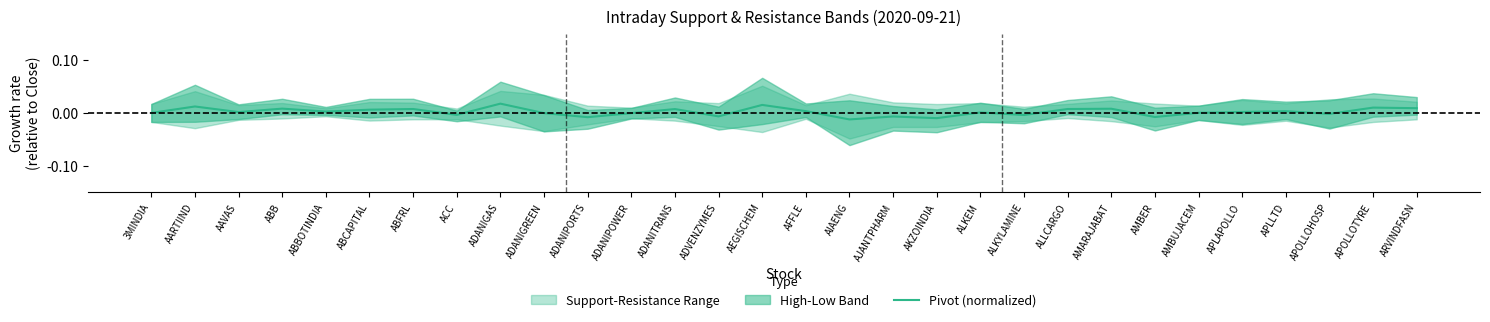

Where is the data nearest to the value 0?

AMBUJACEM